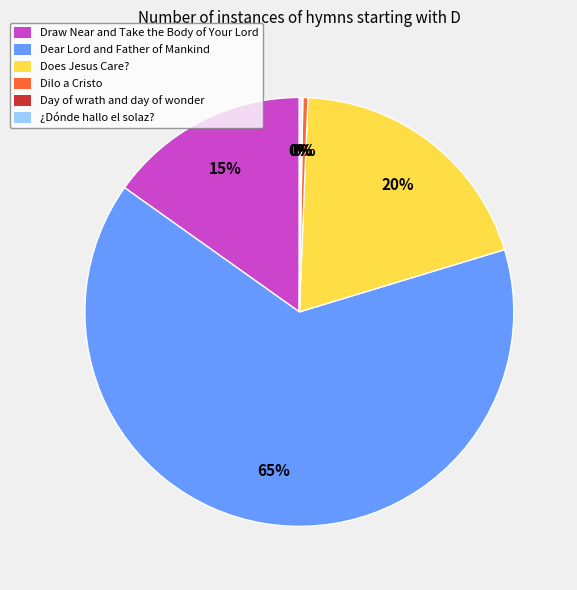

To the nearest percent, what is the combined percentage of Does Jesus Care? and Draw Near and Take the Body of Your Lord?

35%